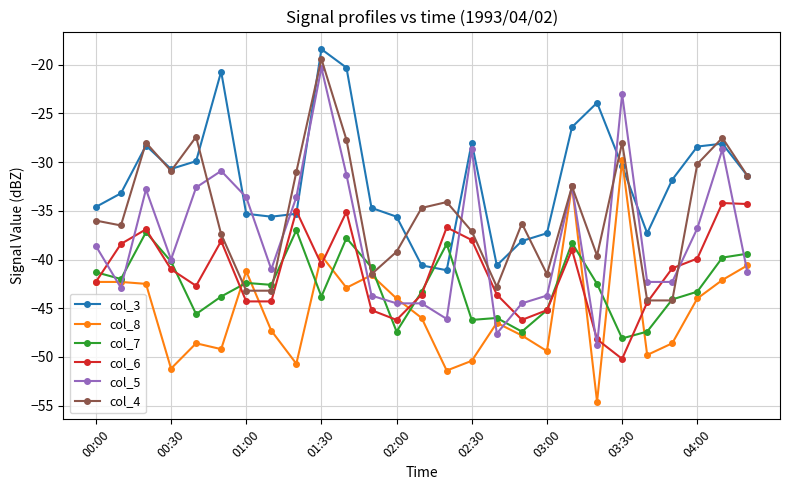

How many lines are shown in the chart?

6